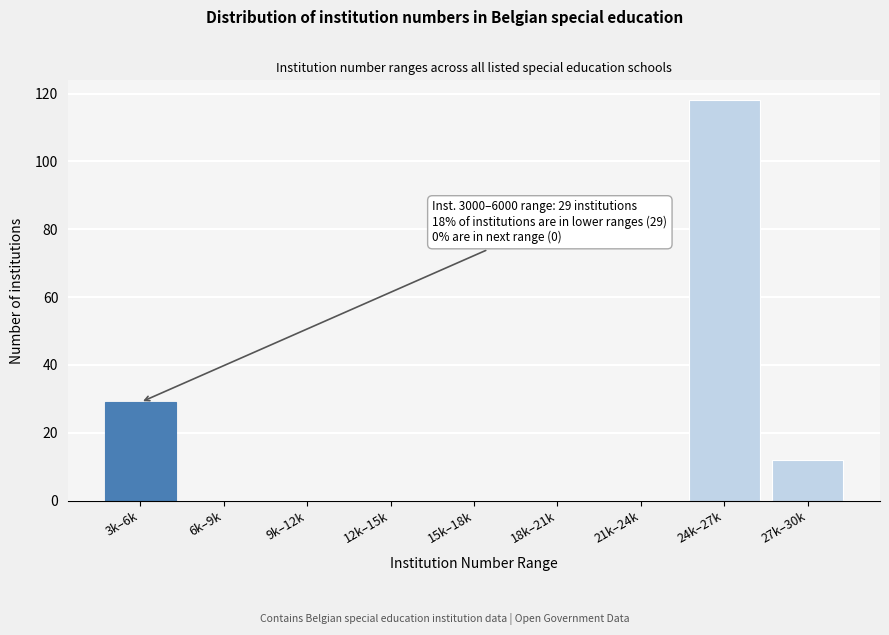

Reading left to right, what are all the values shown in this chart?

3k–6k=29	6k–9k=0	9k–12k=0	12k–15k=0	15k–18k=0	18k–21k=0	21k–24k=0	24k–27k=118	27k–30k=12